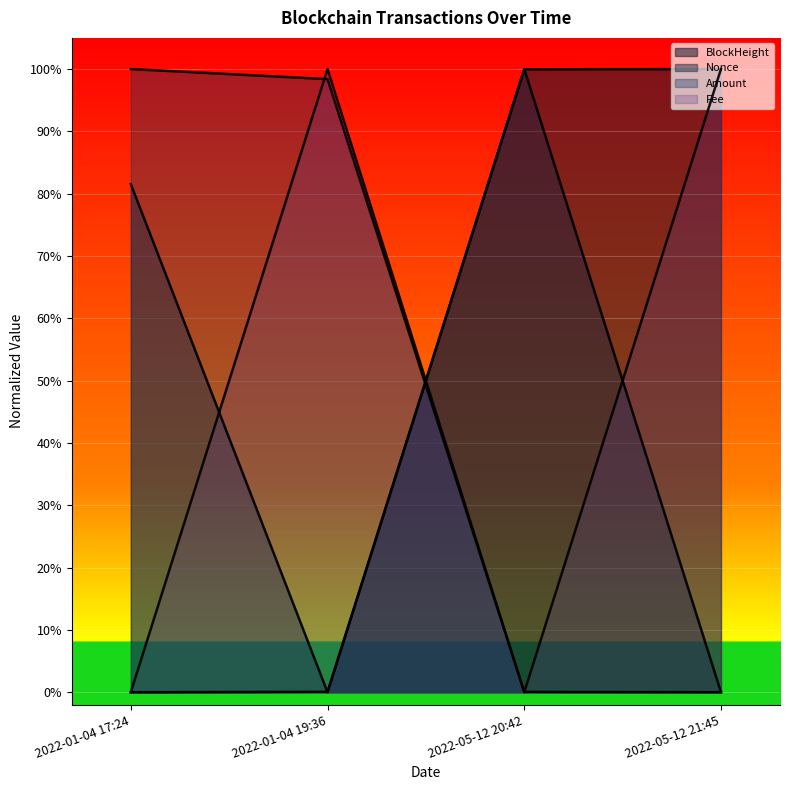

After their last crossing, which series has the higher values: Fee or Amount?

Fee